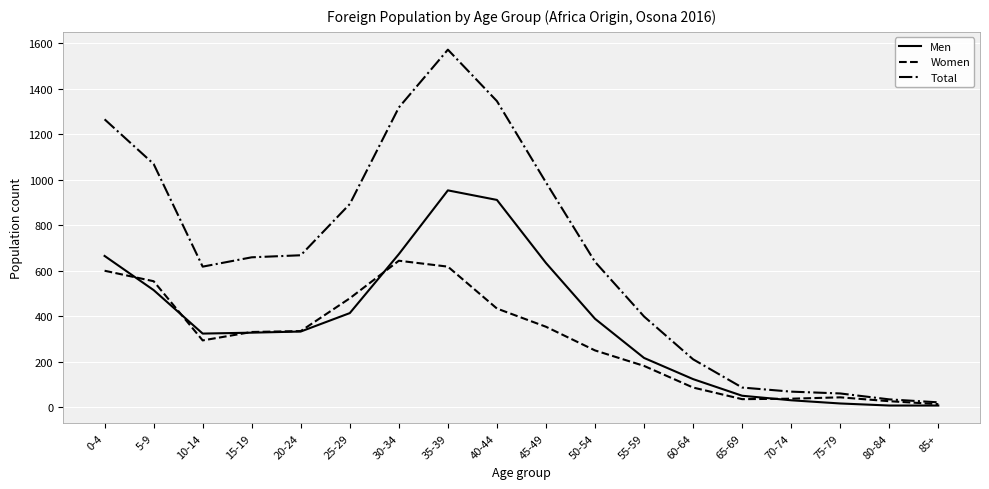

What is the difference between the Men values at 45-49 and 10-14?

310